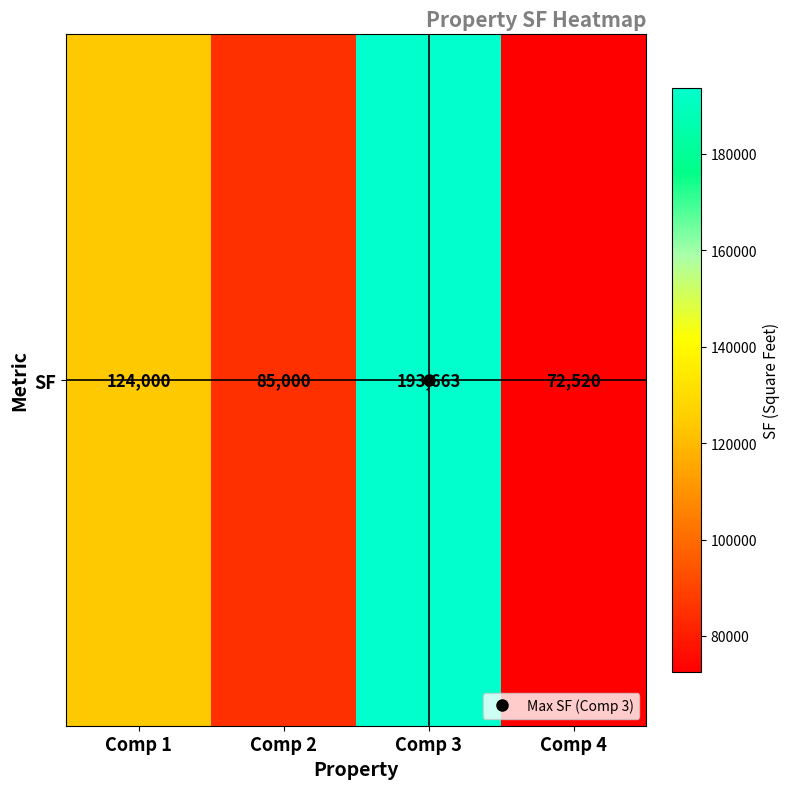

What is the smallest value displayed?

72520